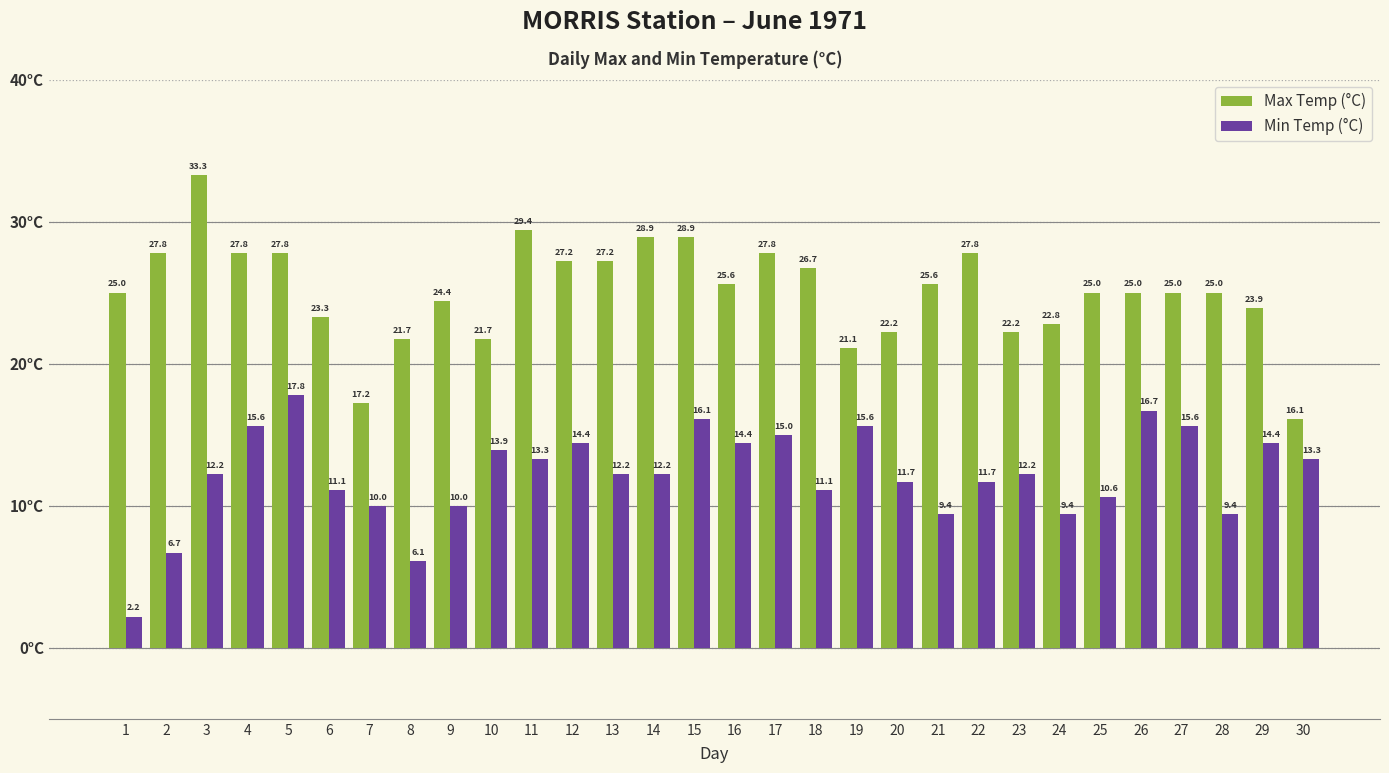

True or false: Max Temp (°C) has a value of 13.1 at 17.

False